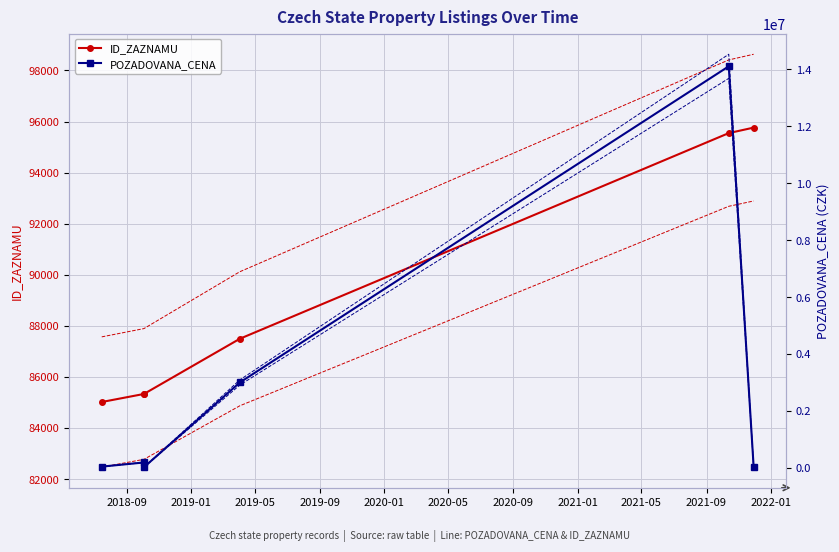

Which series has the largest range (max minus min)?

CENA max